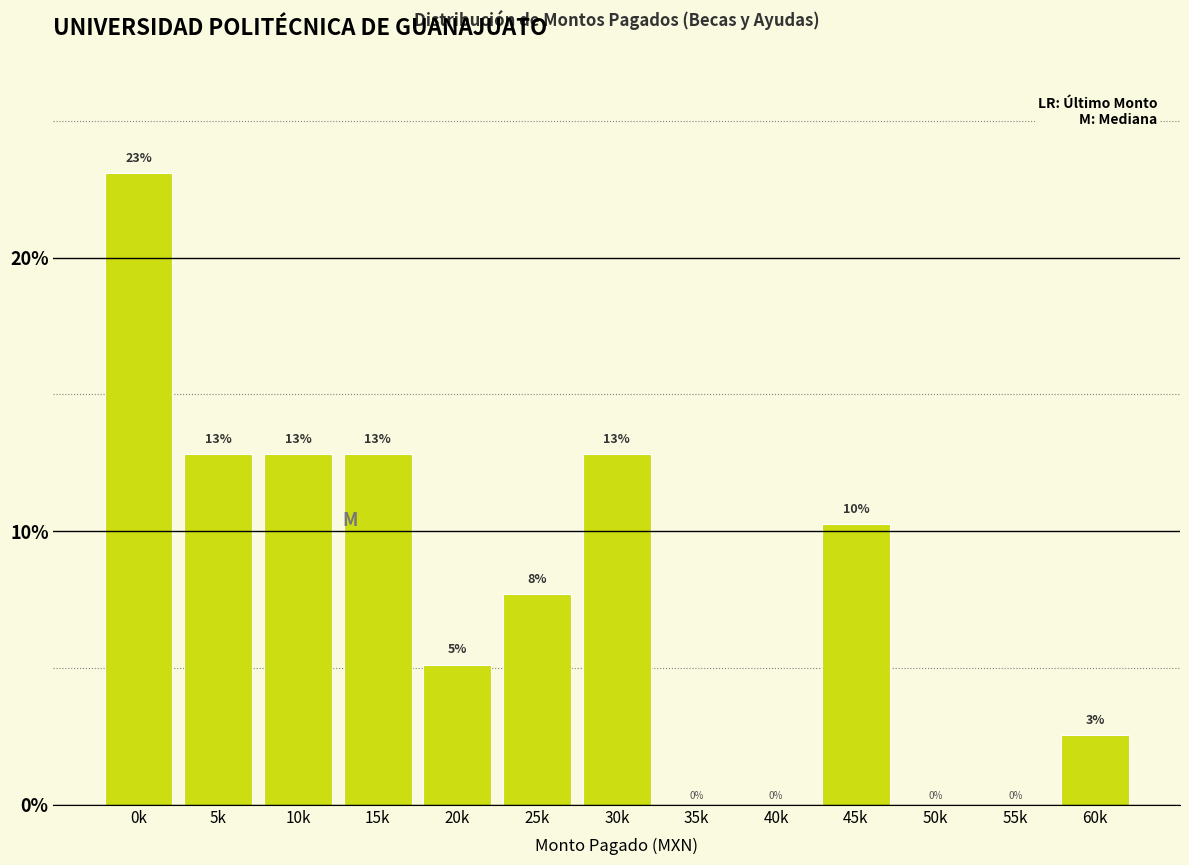

Are the bars horizontal?

No